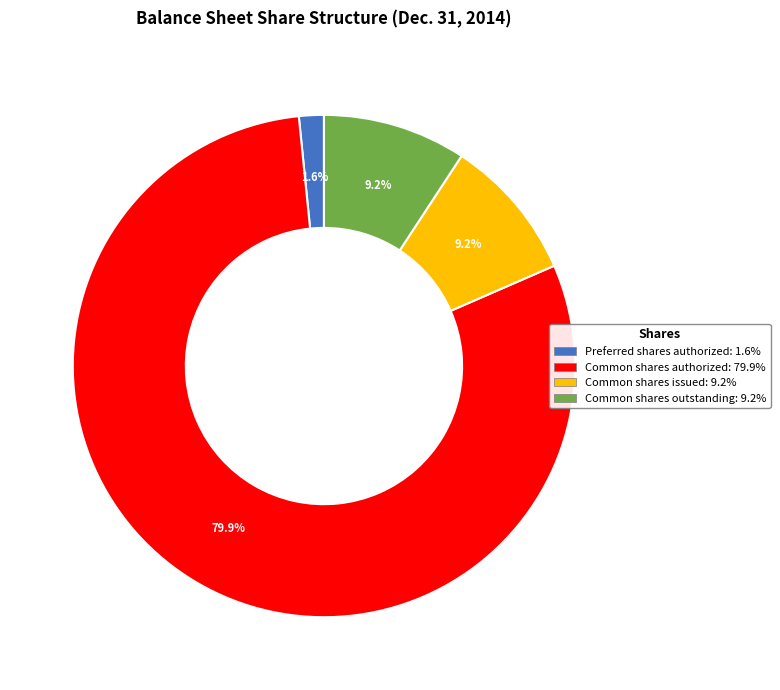

Does any single category account for the majority?

Yes